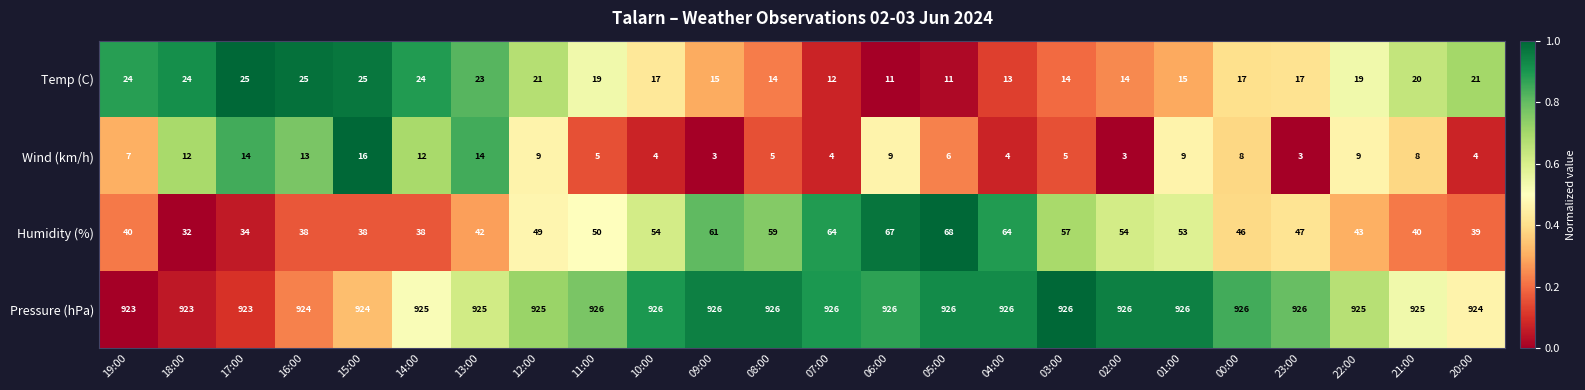

What is the sum of all Pressure (hPa) values?

22204